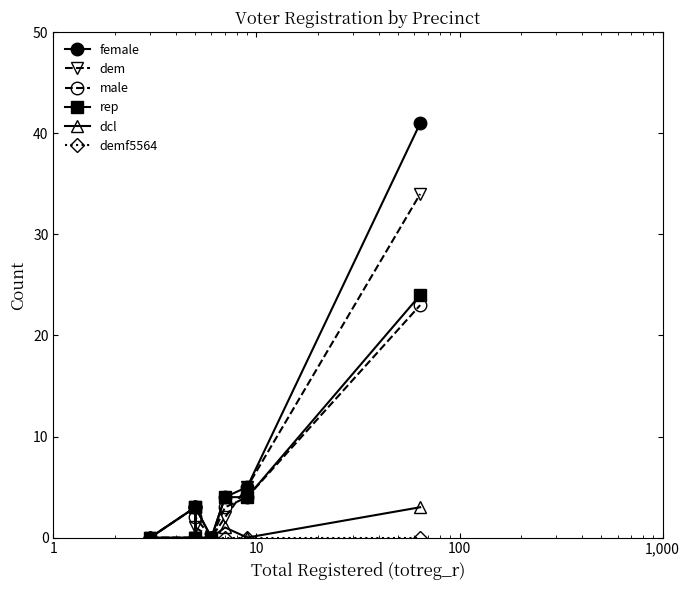

True or false: demf5564 and female cross at least once.

False